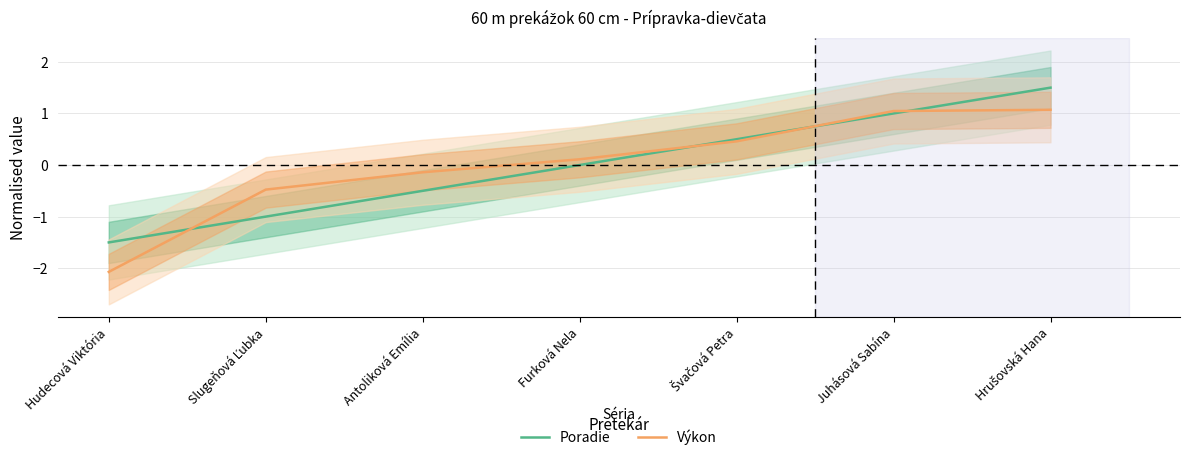

At which label does Poradie first exceed 0?

Švačová Petra